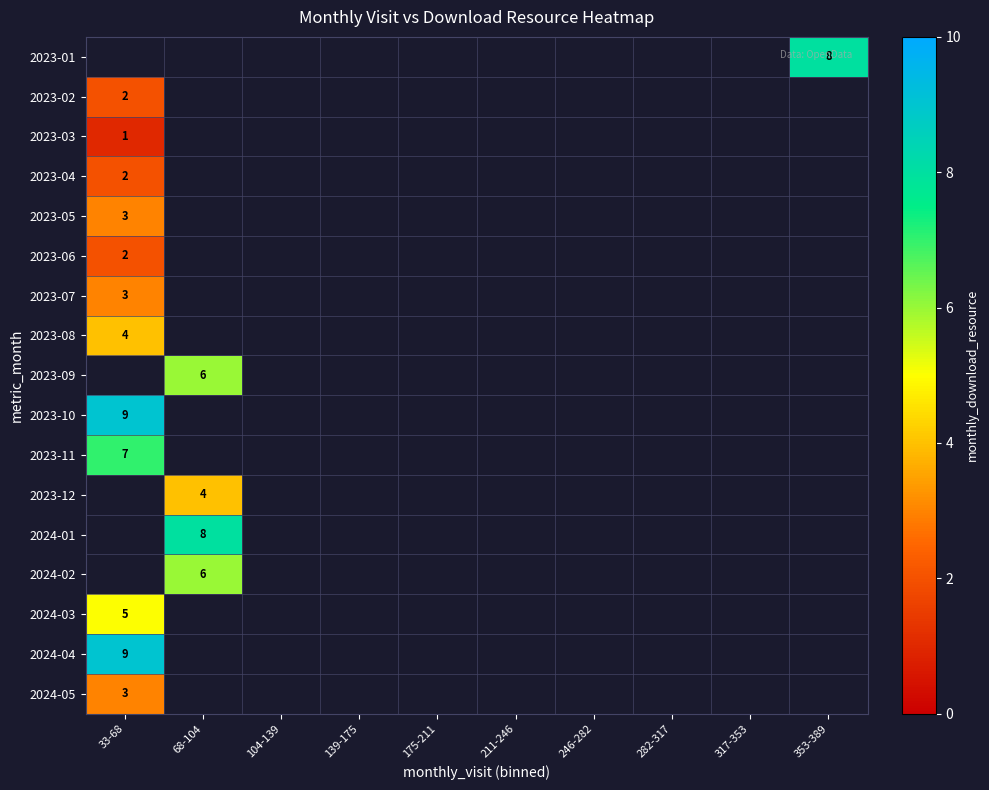

Is it true that 2023-07 equals 3 at 33-68?

True